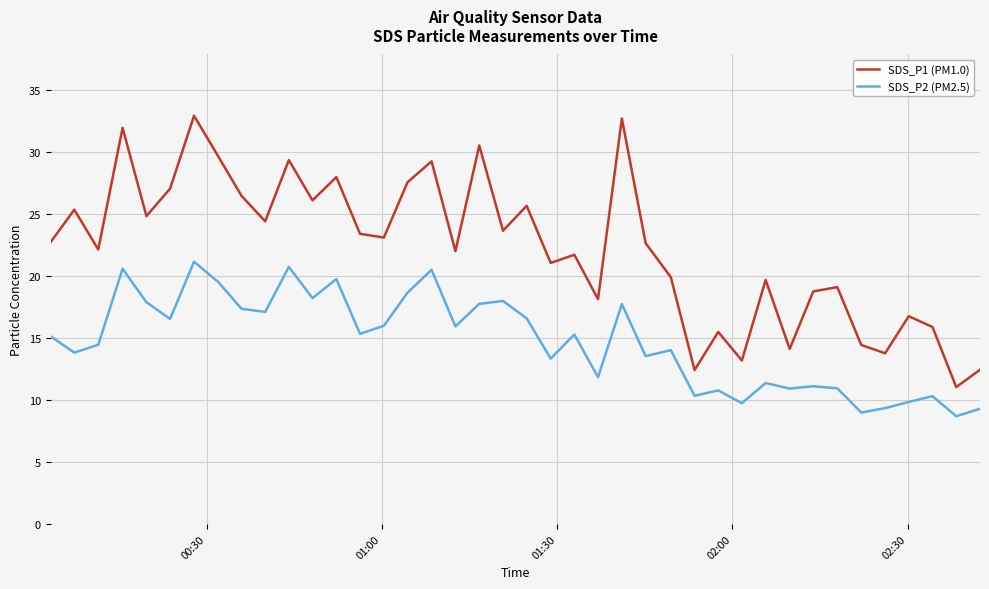

What is the difference between the maximum and minimum values in the SDS_P2 (PM2.5) series?

12.5